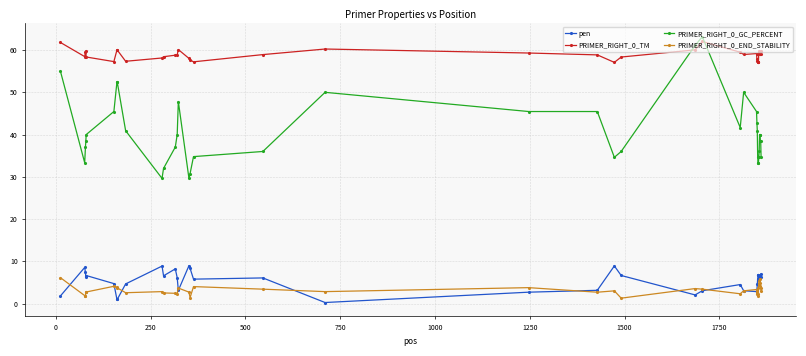

Which series has the largest total across all categories?

PRIMER_RIGHT_0_TM